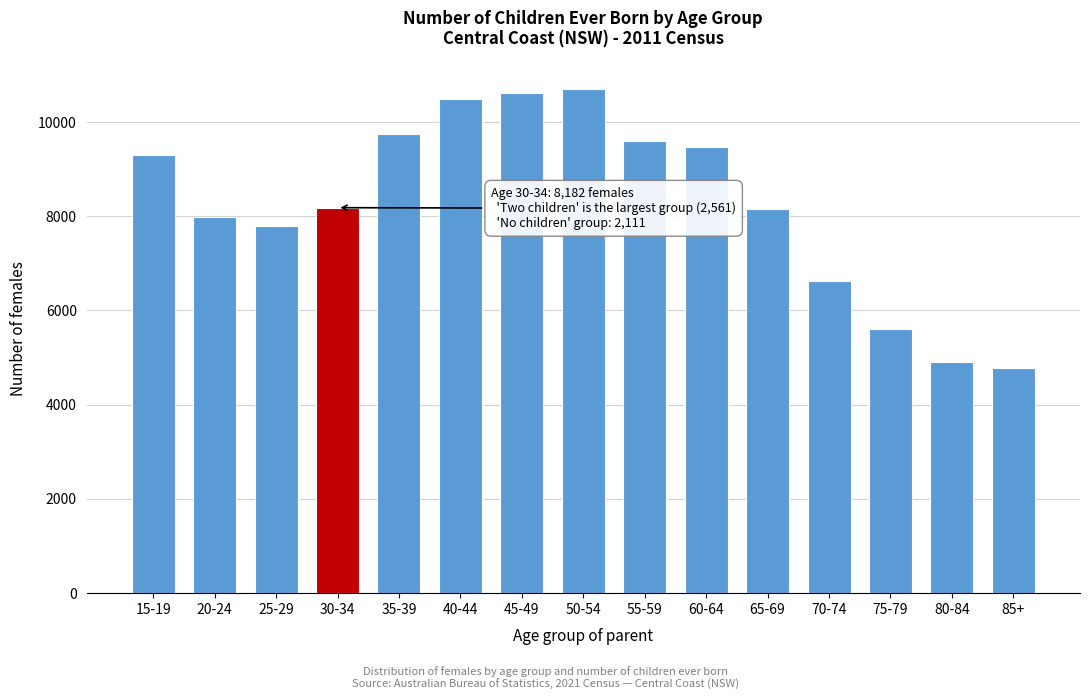

What is the change in value from 75-79 to 80-84?

-705